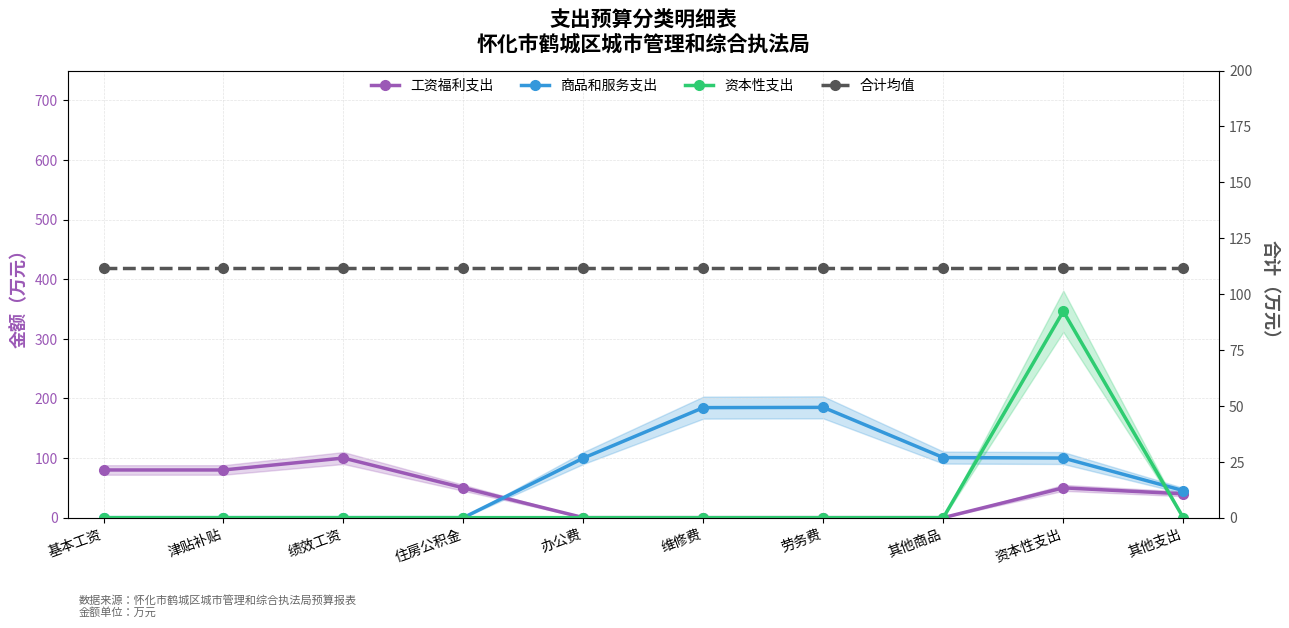

What is the difference between the highest and lowest values at 办公费?

111.6